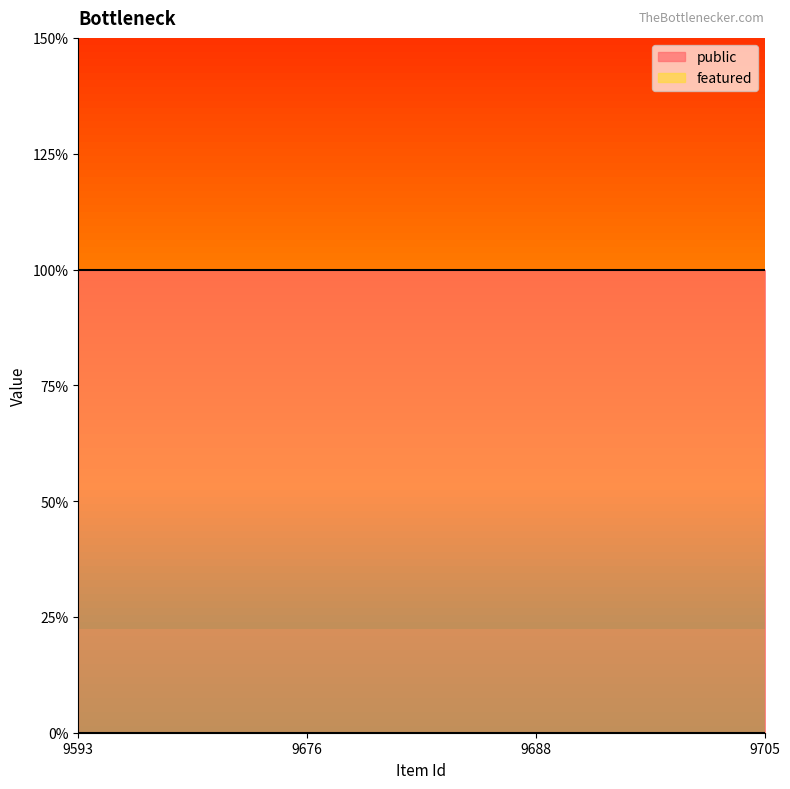

Does the chart have visible grid lines?

No